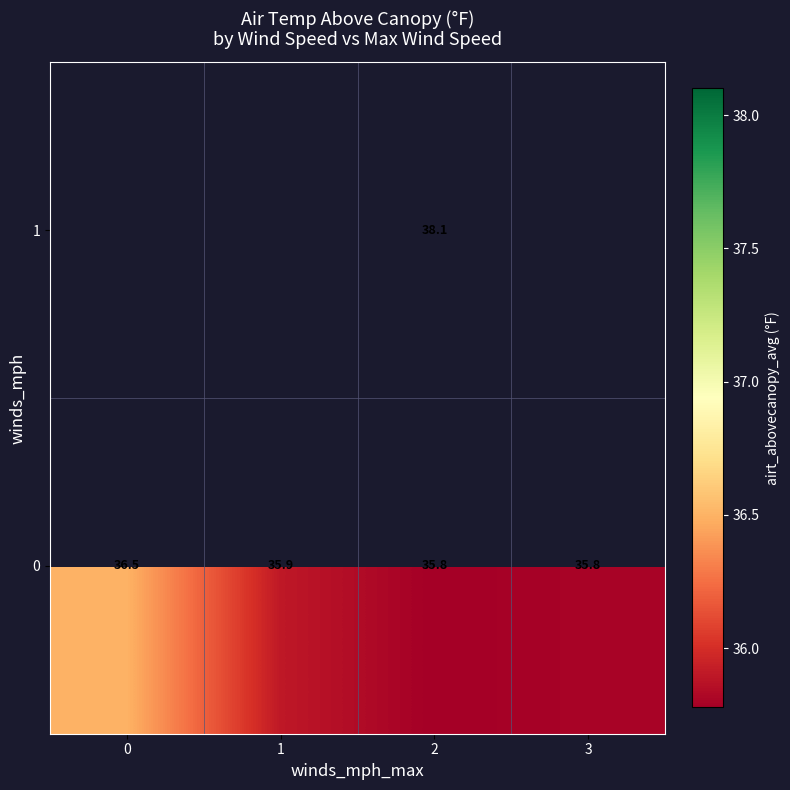

What is the smallest value displayed?

35.8